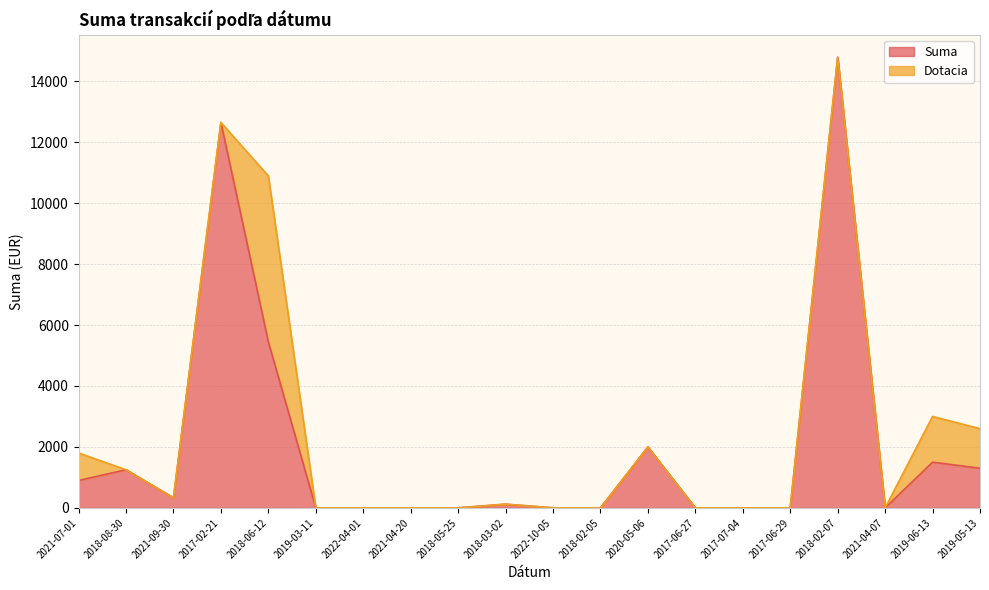

What is the value of the 5th point from the left?

5447.0